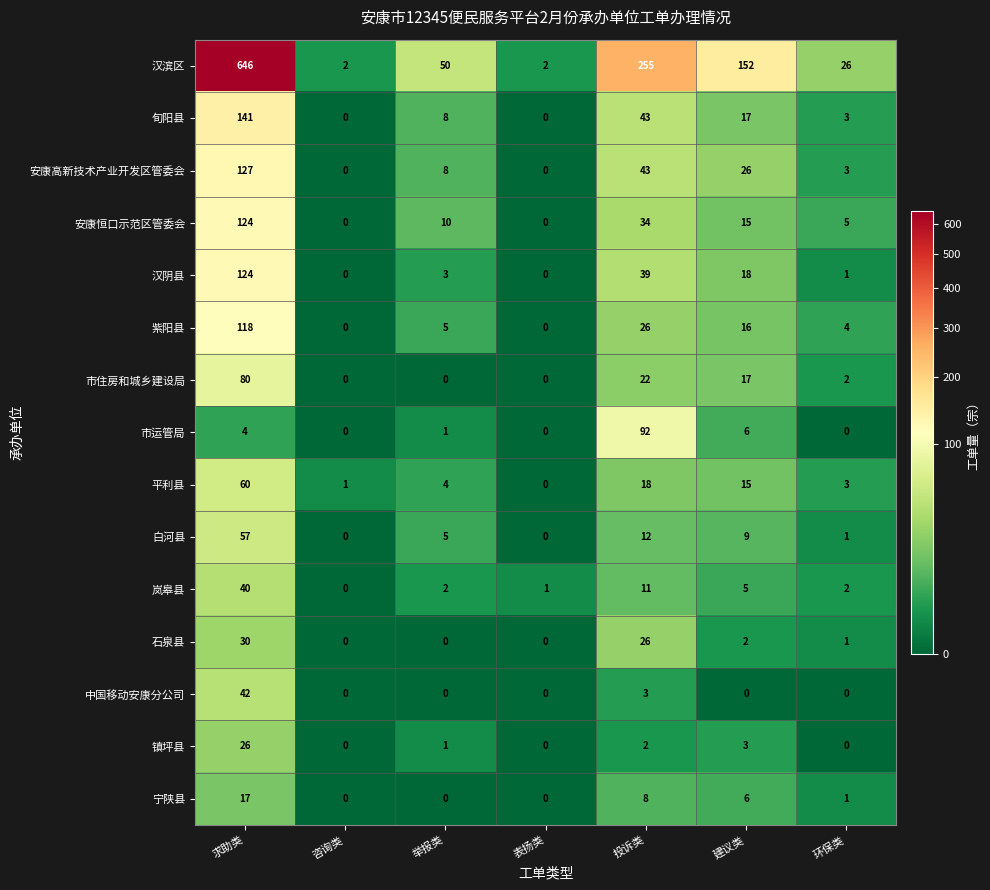

Between 咨询类 and 举报类, which series saw the biggest shift?

汉滨区